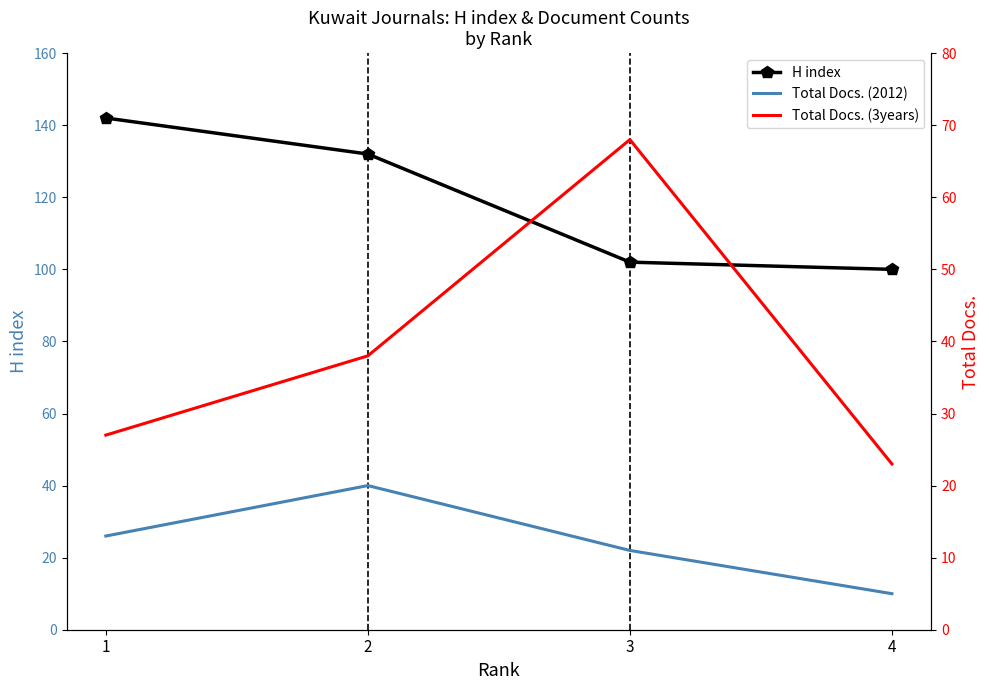

Is the value of Total Docs. (3years) at 4 greater than the value of Total Docs. (2012) at 3?

Yes